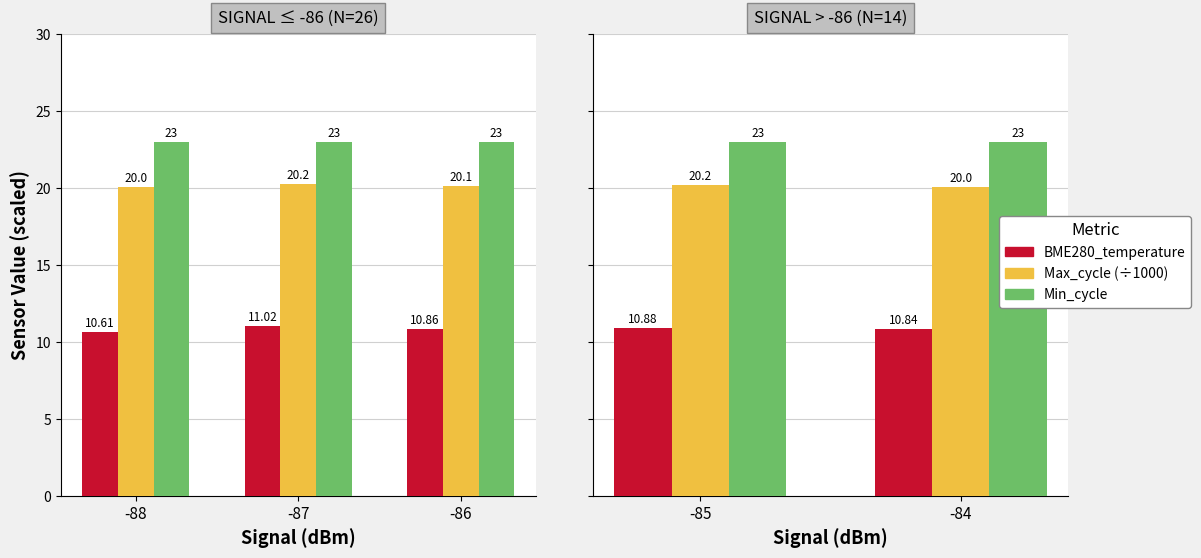

List the series in order of their overall mean, highest first.

Min_cycle, Max_cycle (÷1000), BME280_temperature